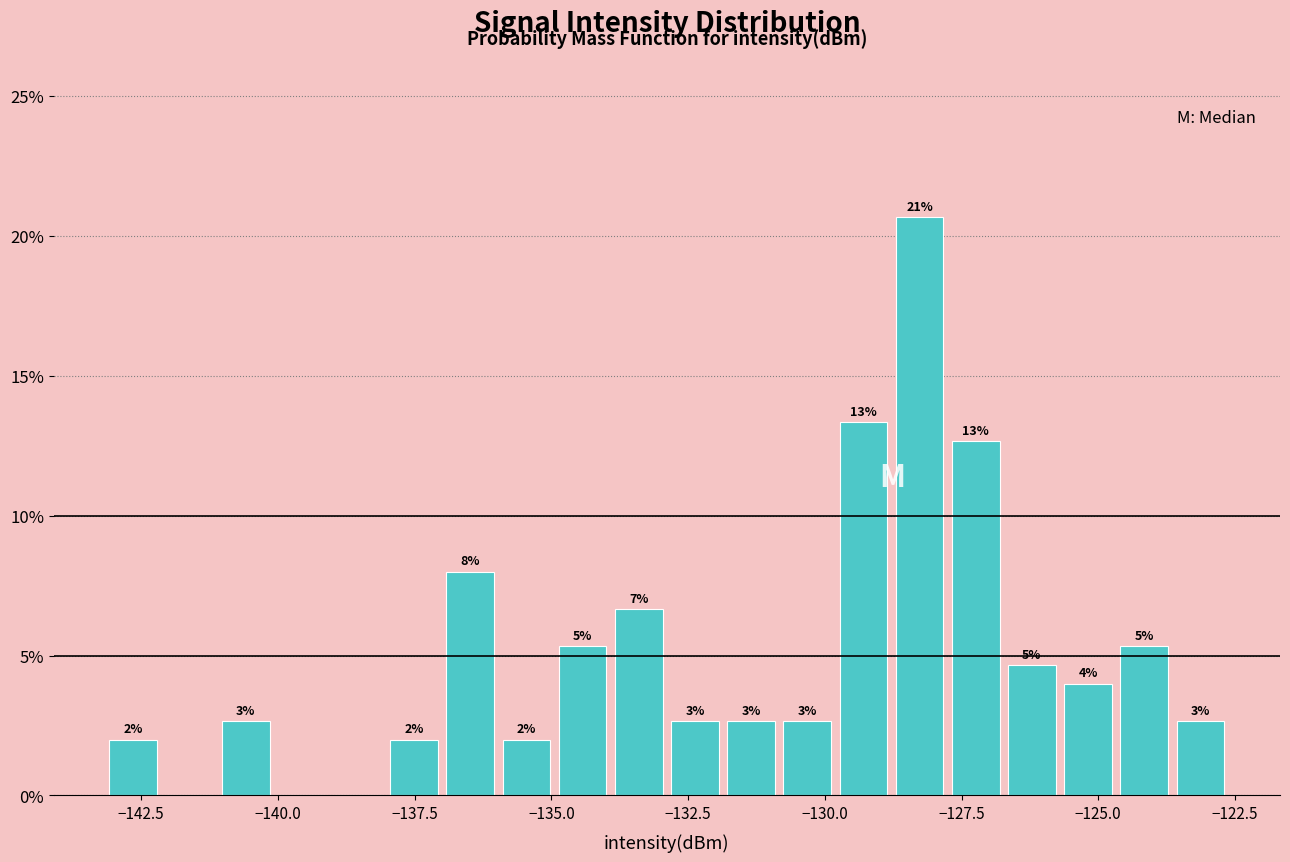

Around what value on the x-axis is the tallest bar? Give the approximate position of its centre, as read against the axis.

-128.5